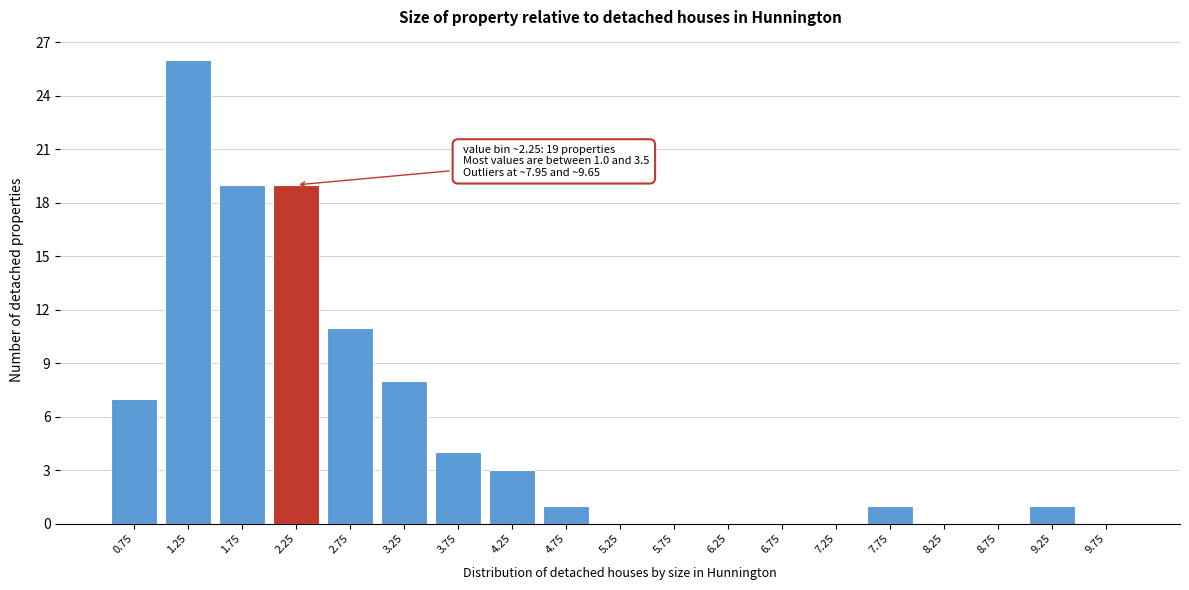

Reading left to right, transcribe all the data shown in this chart.

0.75=7	1.25=26	1.75=19	2.25=19	2.75=11	3.25=8	3.75=4	4.25=3	4.75=1	5.25=0	5.75=0	6.25=0	6.75=0	7.25=0	7.75=1	8.25=0	8.75=0	9.25=1	9.75=0